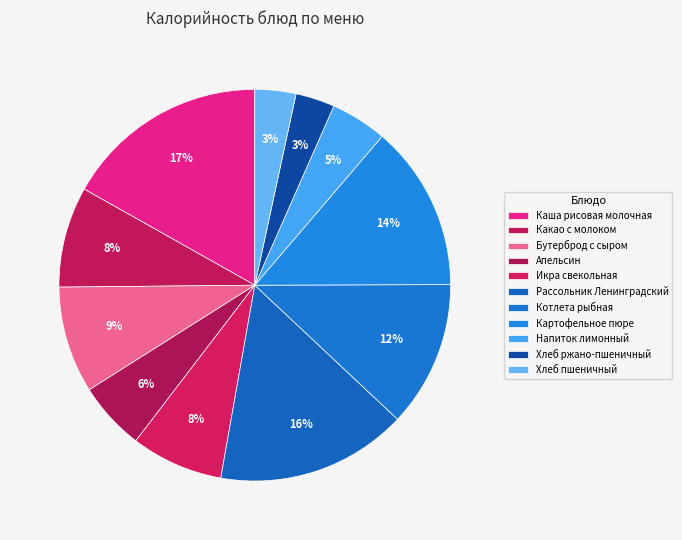

Combined, do Бутерброд с сыром and Напиток лимонный account for over 50%?

No